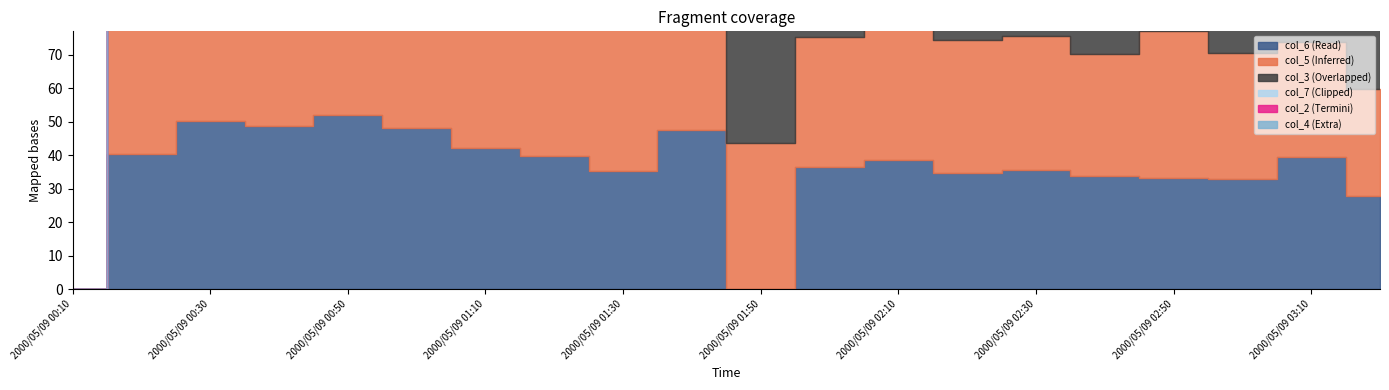

Where is the first local minimum for col_4?

2000/05/09 00:20